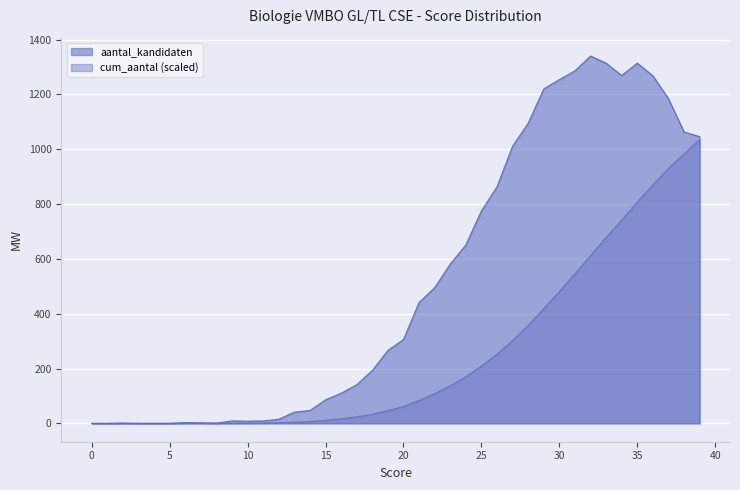

At which label is cum_aantal closest to 517?

31